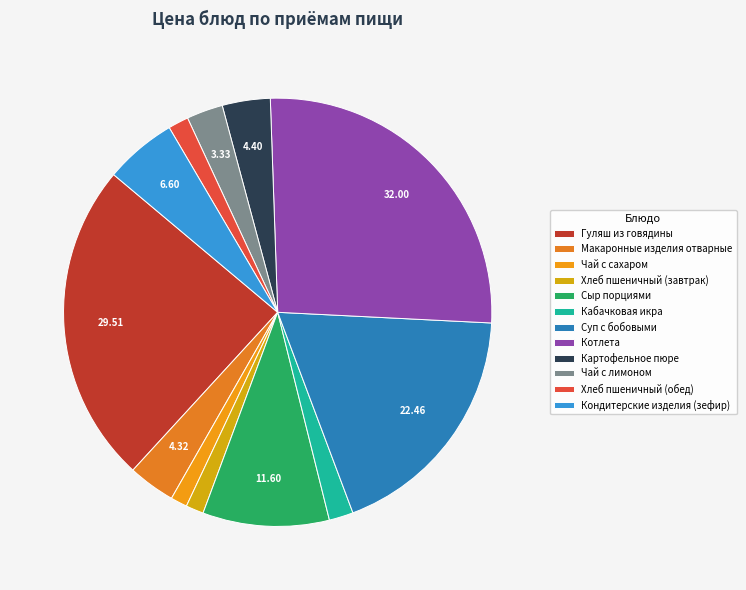

Rank the categories by value from highest to lowest.

Котлета, Гуляш из говядины, Суп с бобовыми, Сыр порциями, Кондитерские изделия (зефир), Картофельное пюре, Макаронные изделия отварные, Чай с лимоном, Кабачковая икра, Хлеб пшеничный (обед), Хлеб пшеничный (завтрак), Чай с сахаром